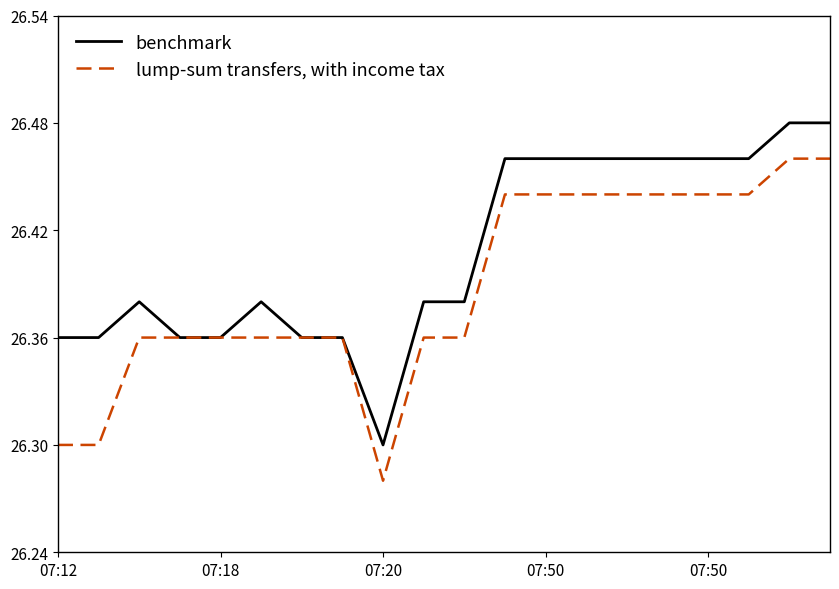

Which series has the largest total across all categories?

benchmark